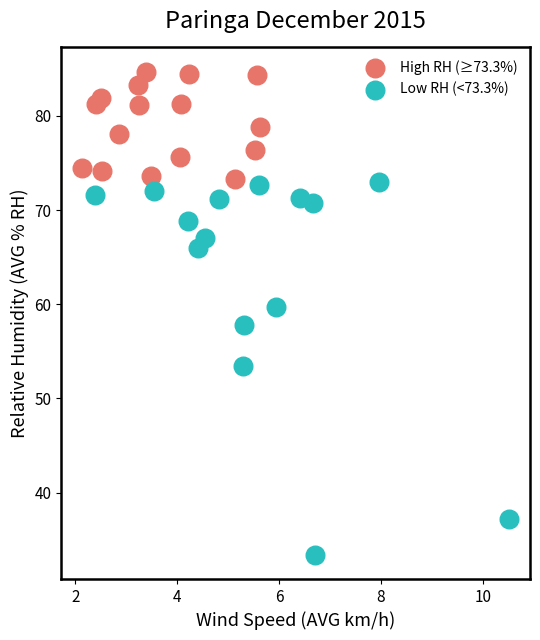

Which series has the largest Y range (max minus min)?

Low RH (<73.3%)